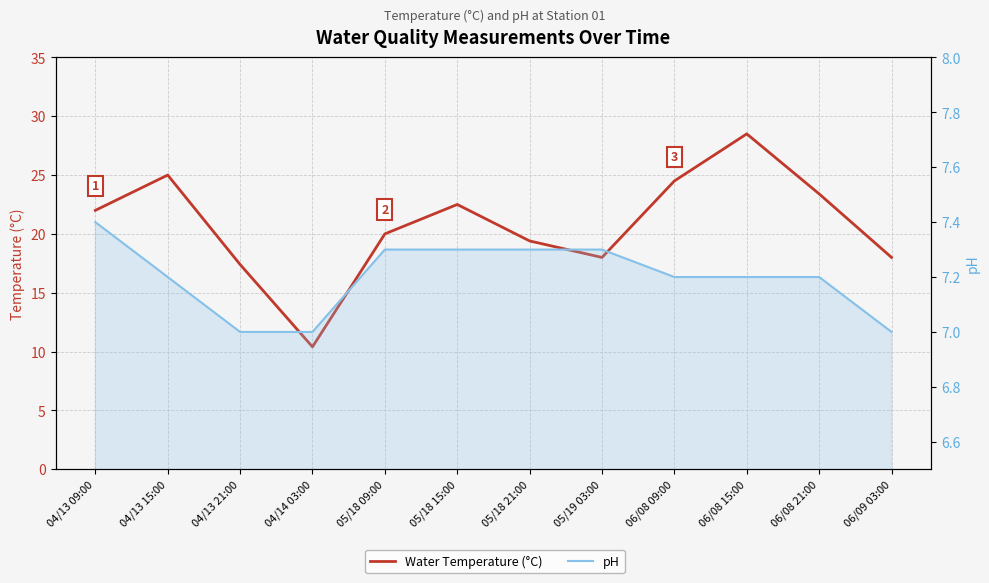

True or false: Water Temperature (°C) and pH cross at least once.

False